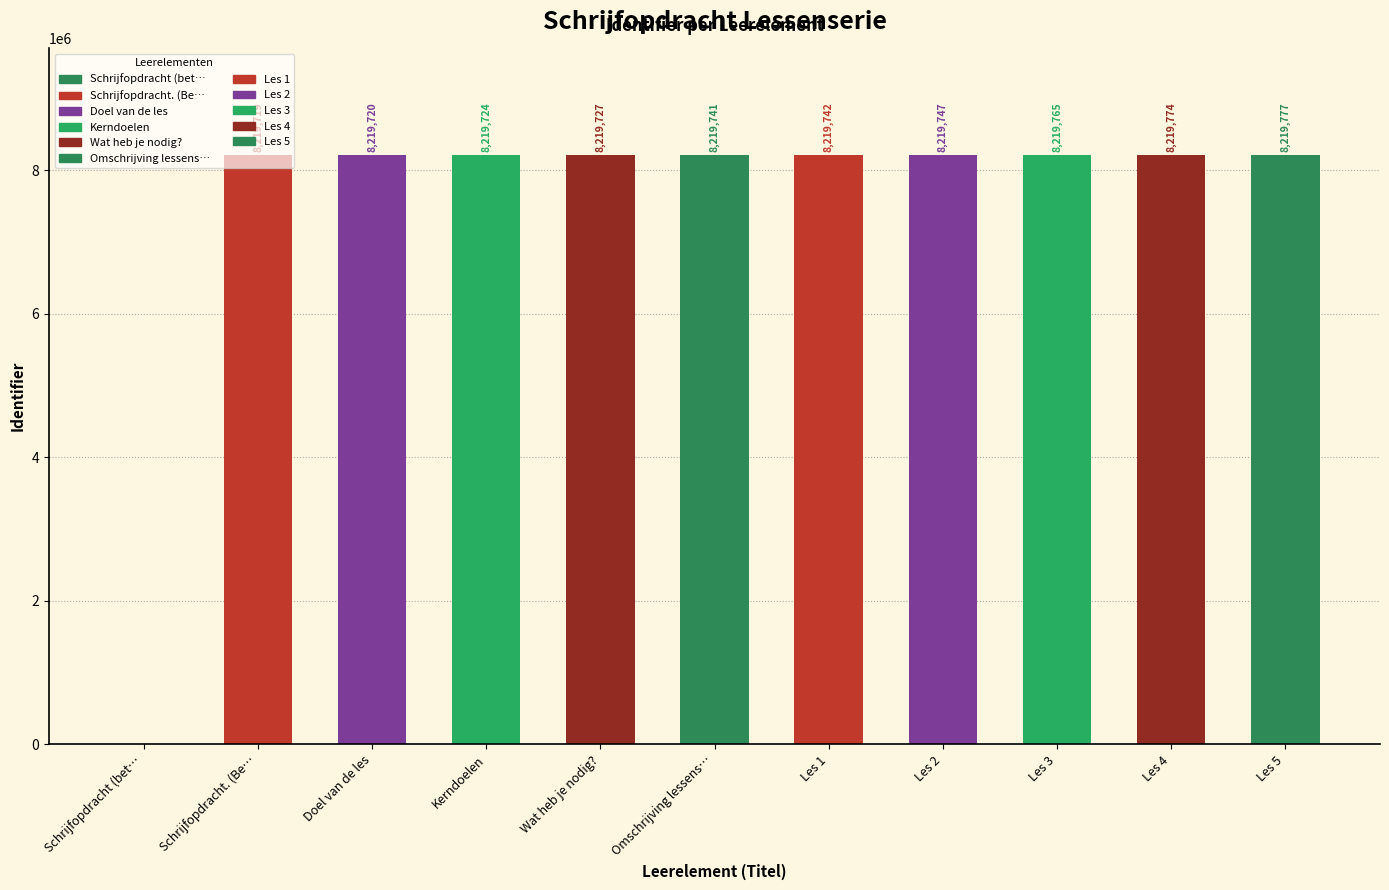

True or false: the data shows 11498249 at Wat heb je nodig?.

False